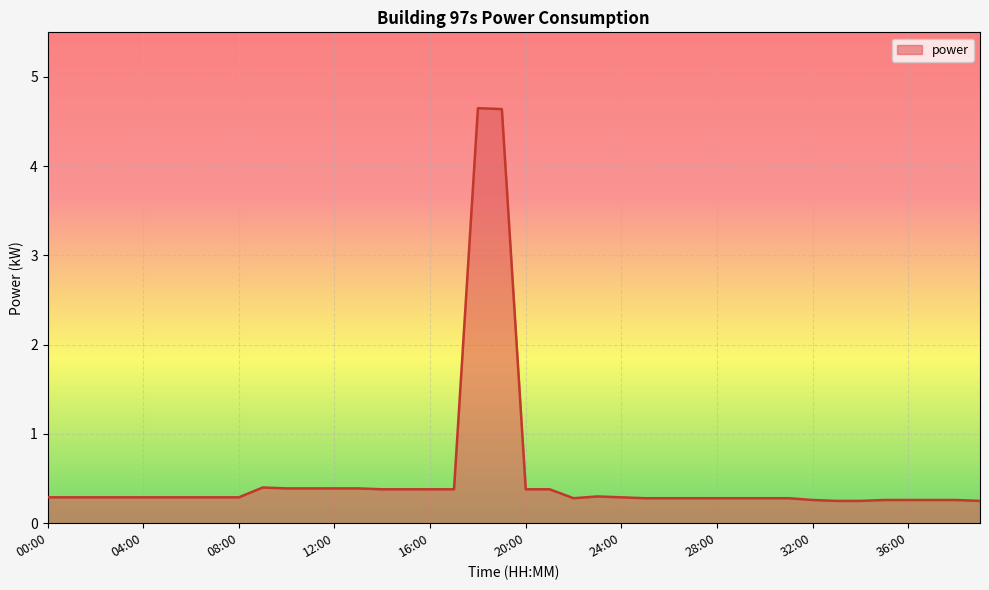

What is the average value?

0.5